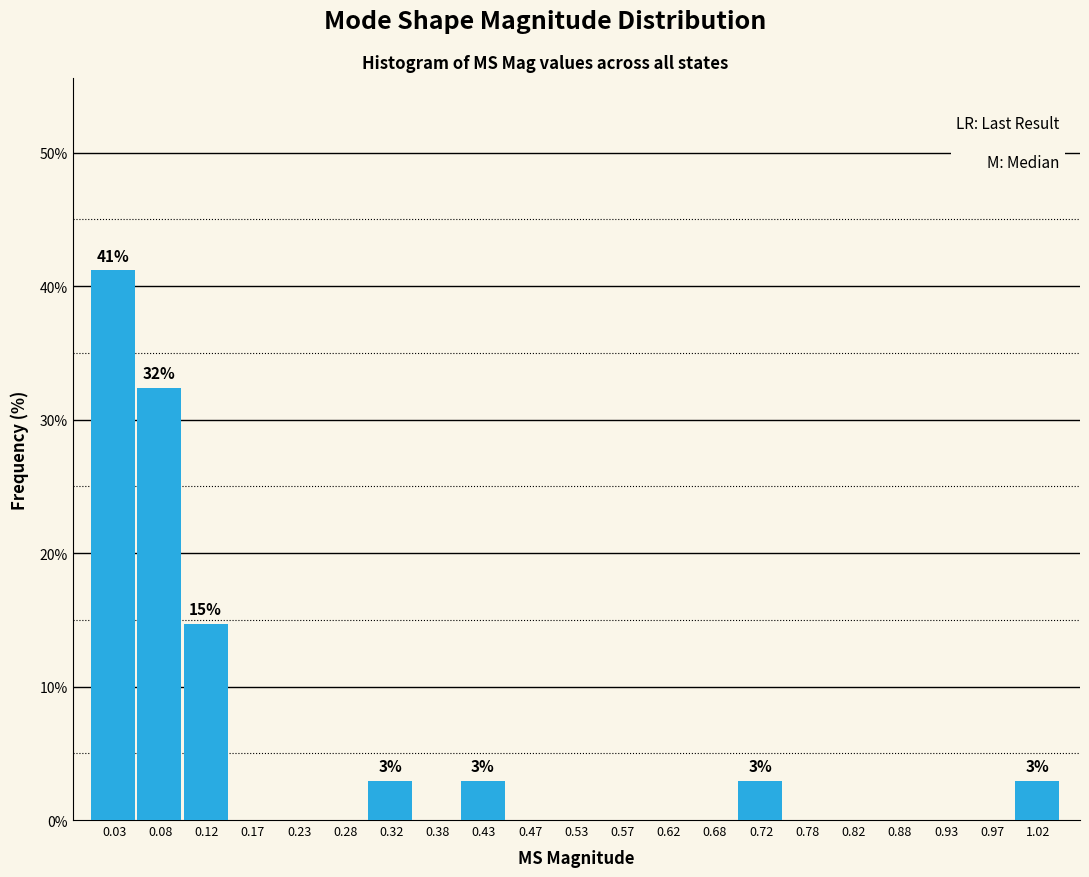

Which range on the x-axis has the tallest bar?

0.00 to 0.05